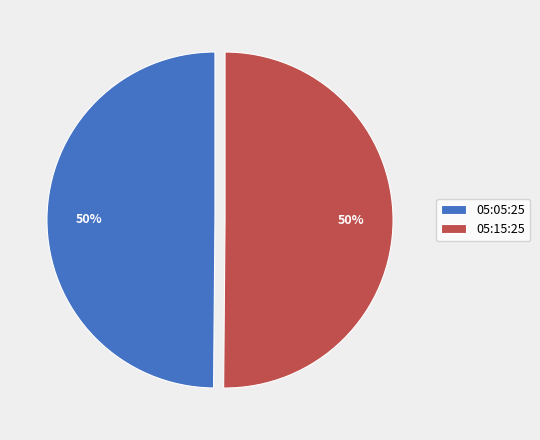

Is the sum of 05:05:25 and 05:15:25 greater than half?

Yes